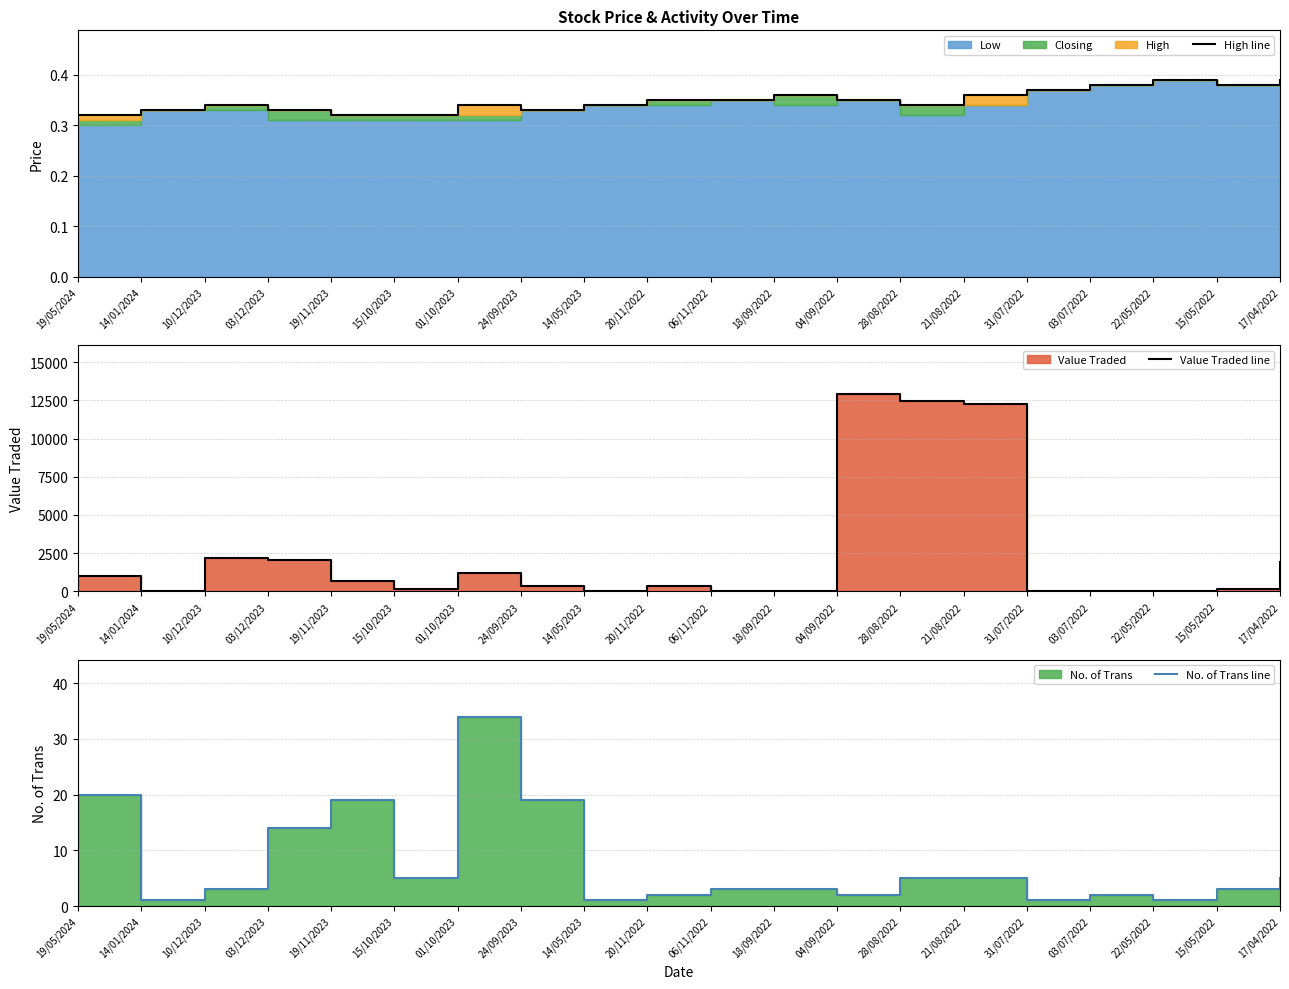

Where is Value Traded line nearest to the value 6447?

10/12/2023